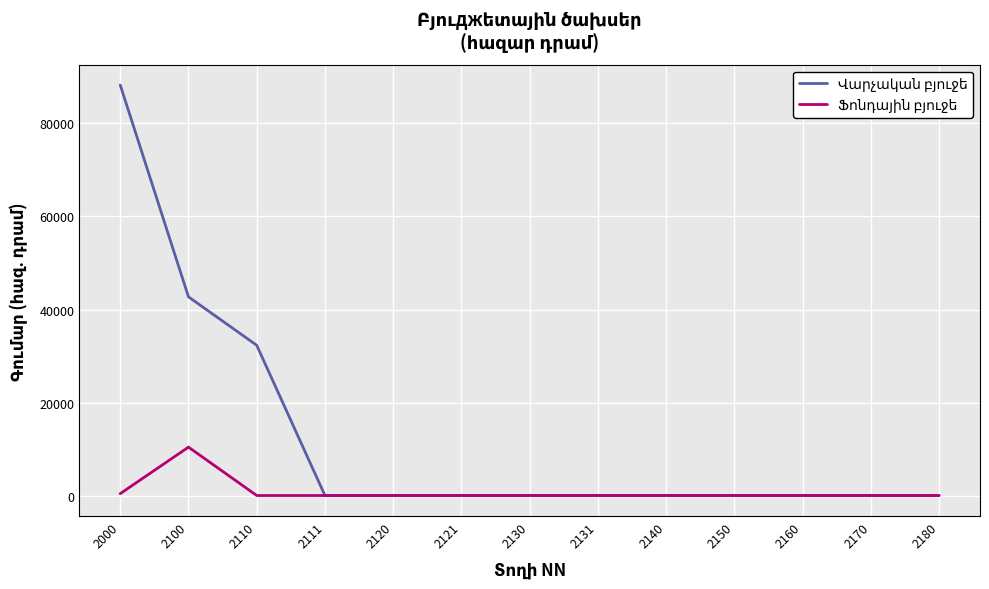

What is the greatest value displayed?

88257.4